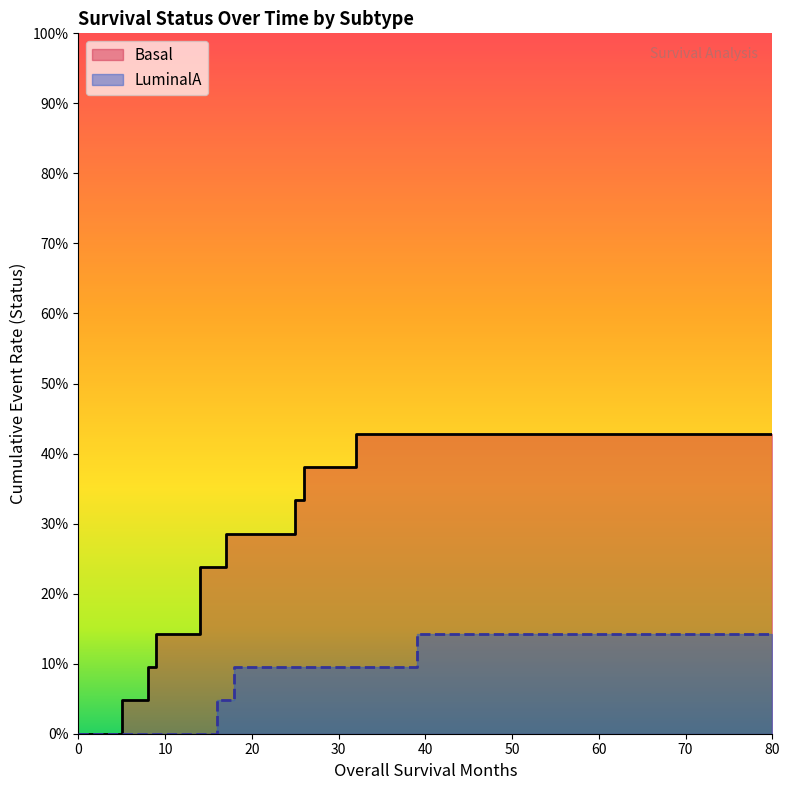

What are all the series names shown in the legend?

Basal, LuminalA